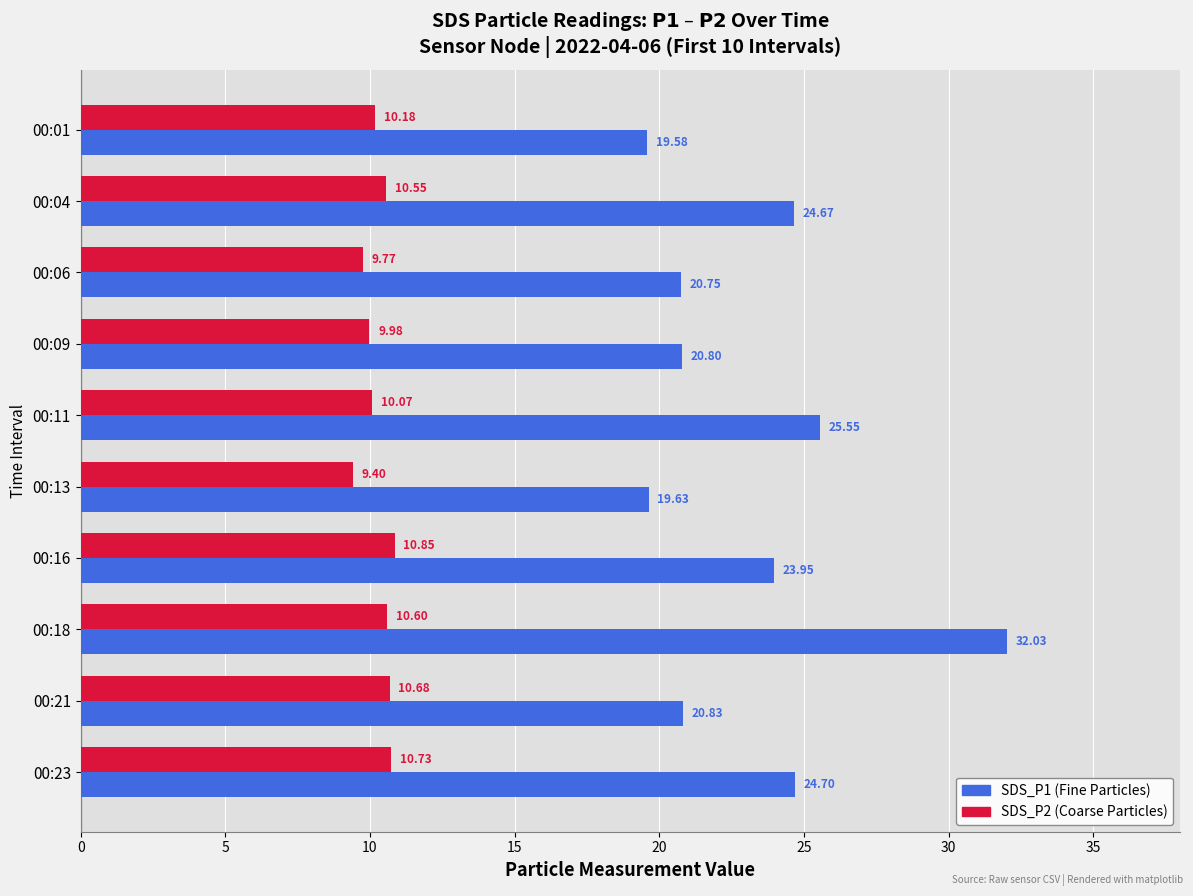

What is the difference between the highest and lowest values at 00:11?

15.5